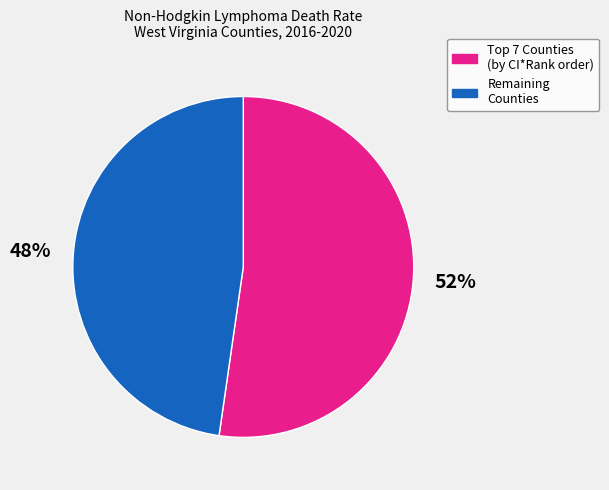

What is the smallest slice in the pie chart?

Remaining Counties